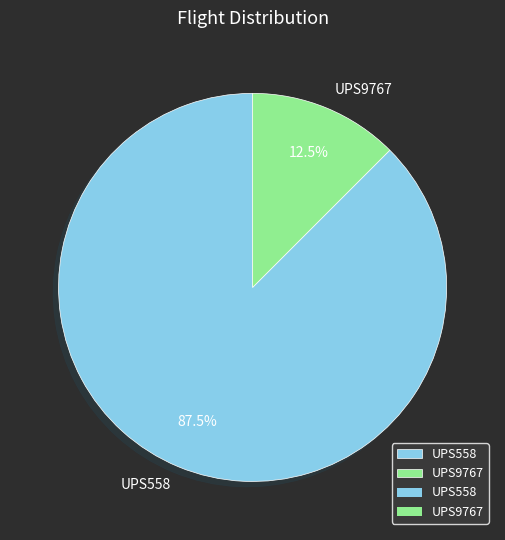

What portion of the pie excludes UPS9767?

87.5%